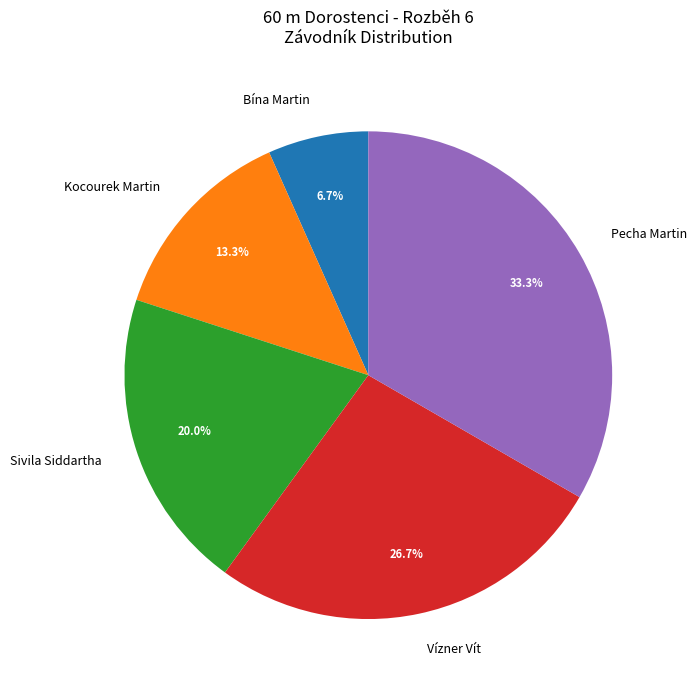

The Sivila Siddartha slice represents 20% of the pie. True or false?

True